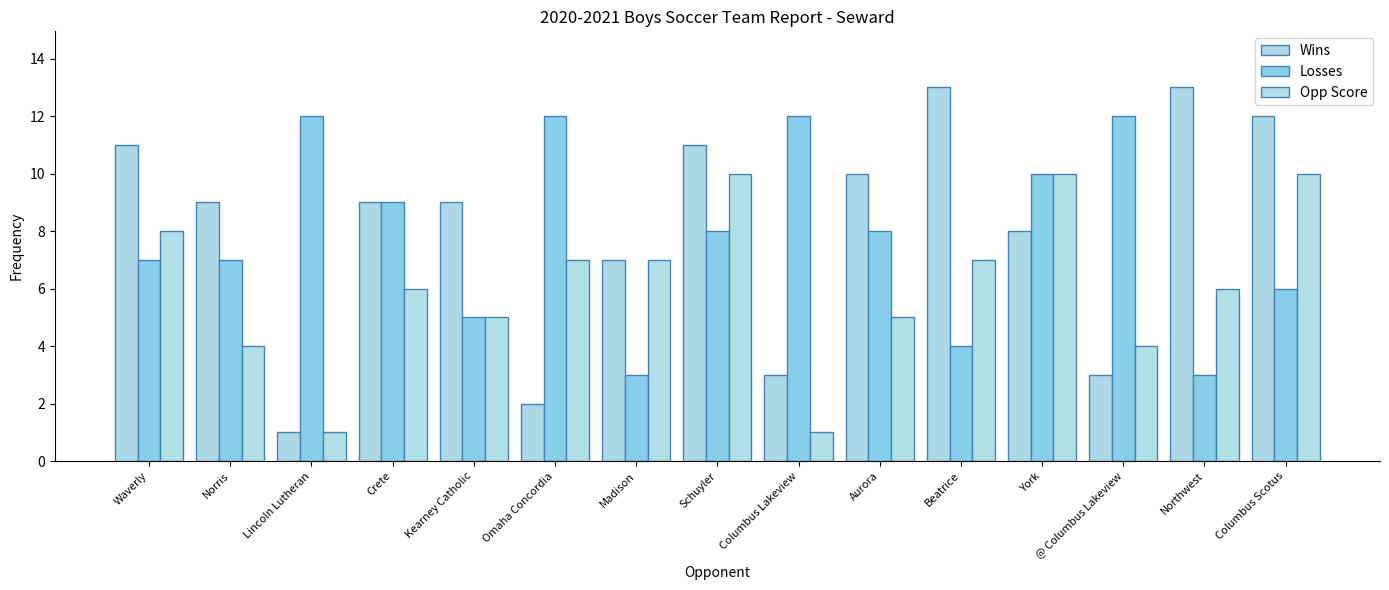

How many categories are shown in the chart?

15